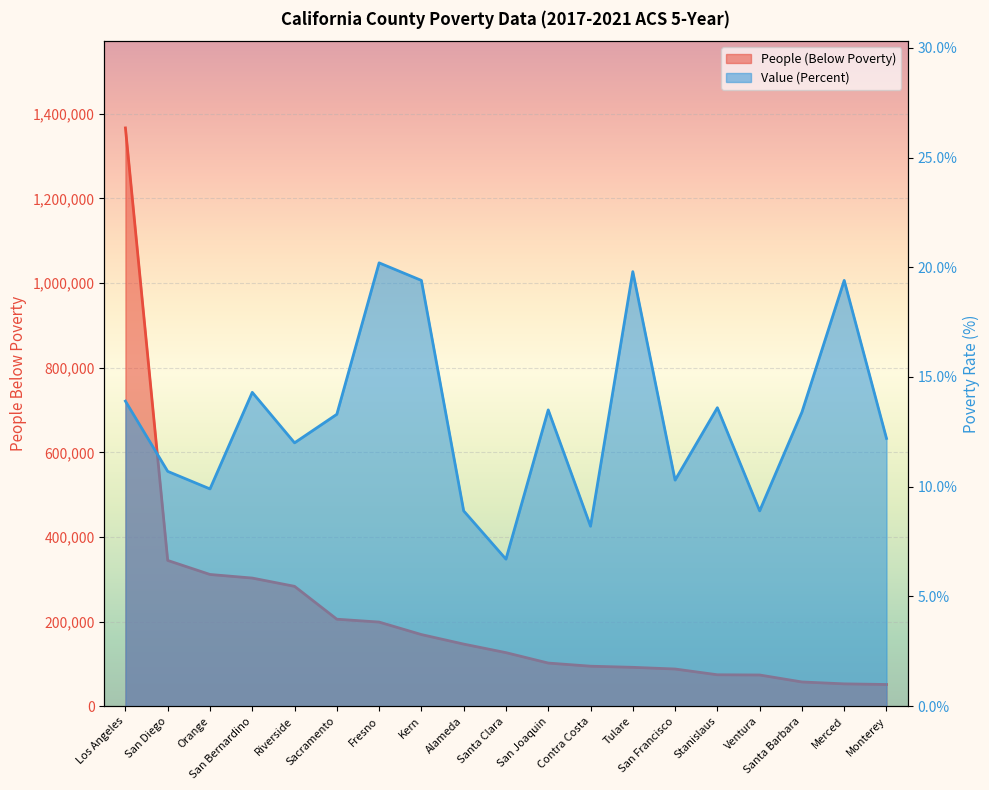

At which label is People (Below Poverty) closest to 708916?

San Diego